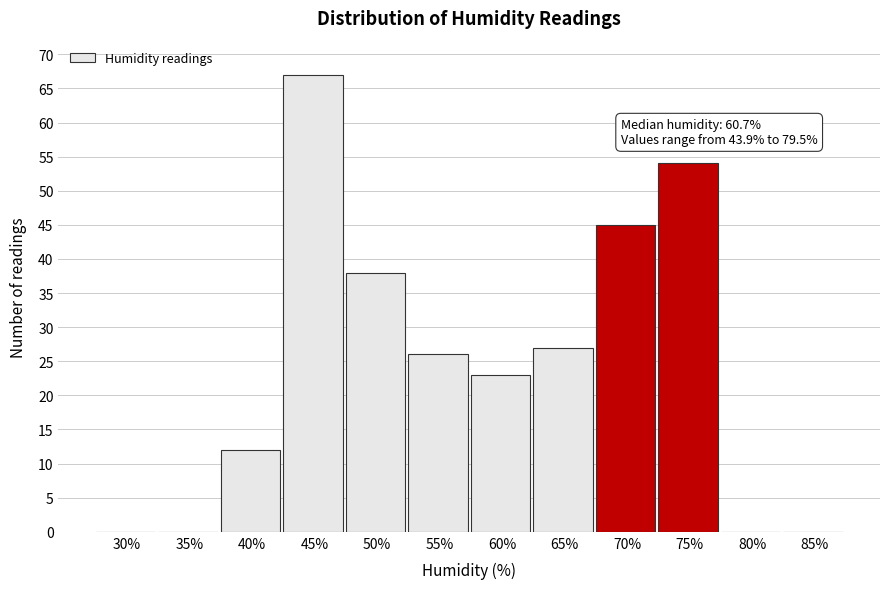

Reading right to left, what are all the values shown in this chart?

85%=0	80%=0	75%=54	70%=45	65%=27	60%=23	55%=26	50%=38	45%=67	40%=12	35%=0	30%=0